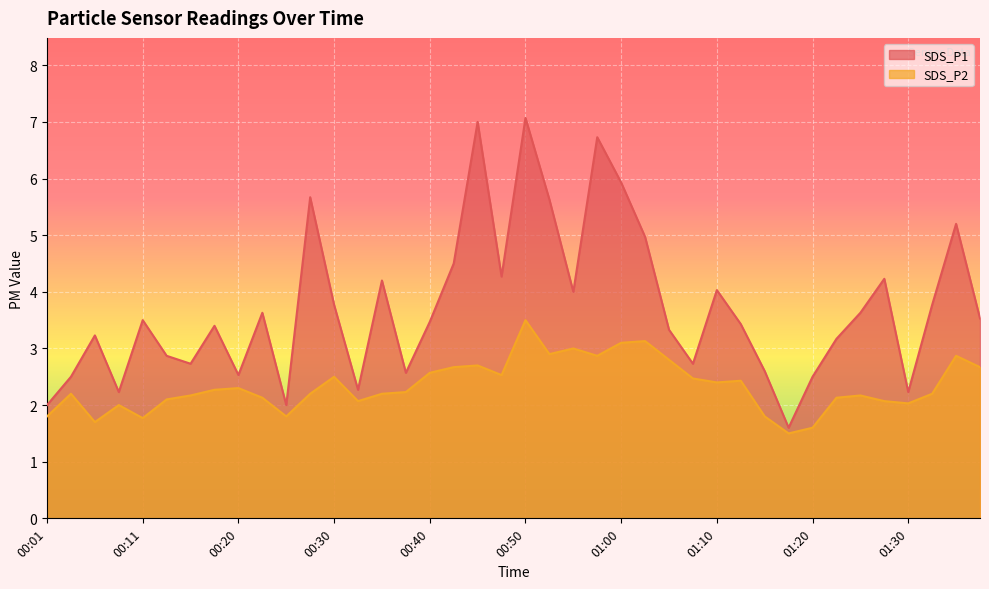

What is the difference between the maximum and minimum values in the SDS_P1 series?

5.5